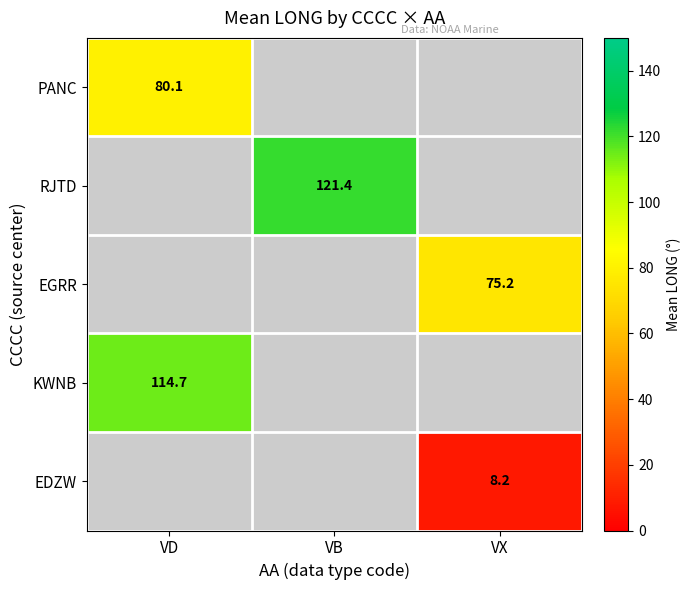

Is it true that EDZW equals 8.2 at VX?

True